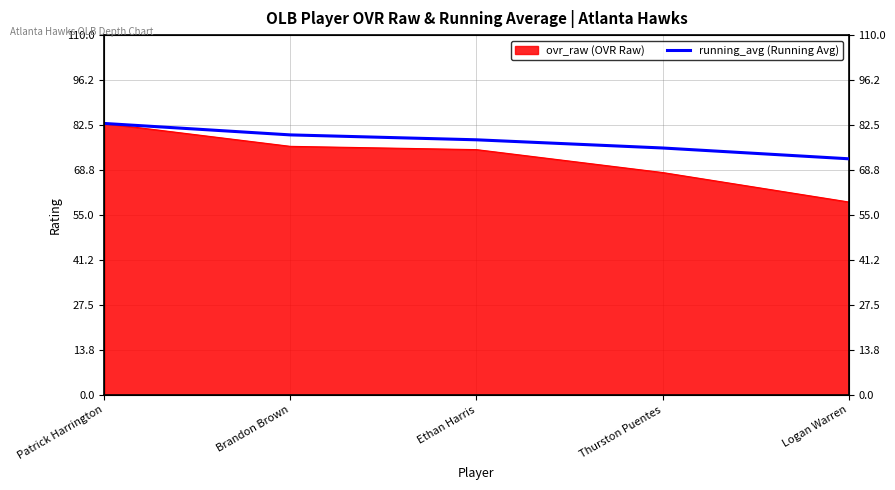

True or false: there are more than 0 points higher than both neighbors.

False